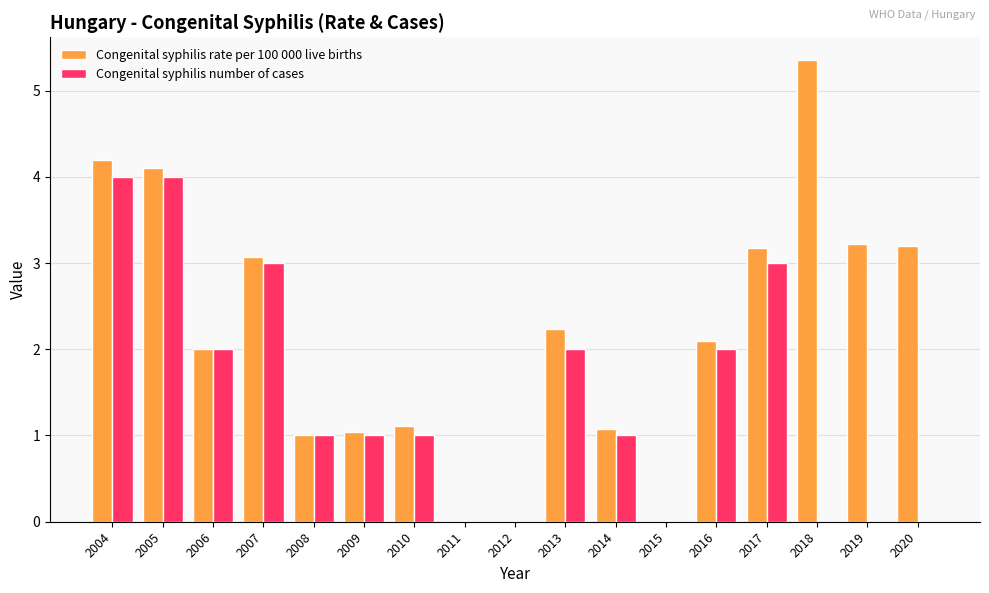

The value of Congenital syphilis rate per 100 000 live births at 2013 is 2.2. True or false?

True